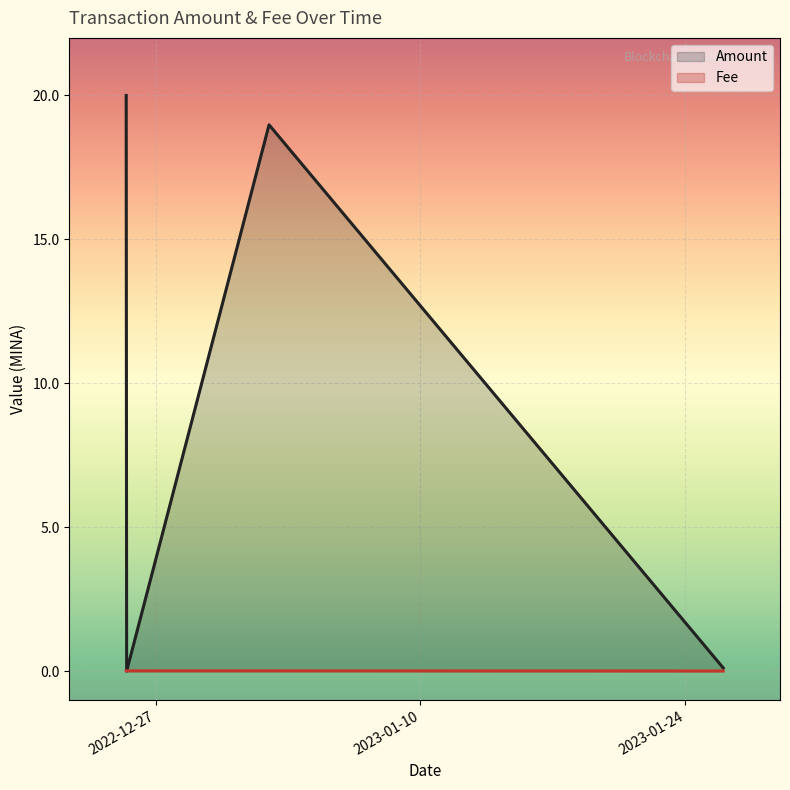

Reading left to right, transcribe all the data shown in this chart.

20.0	0.0	19.0	0.1